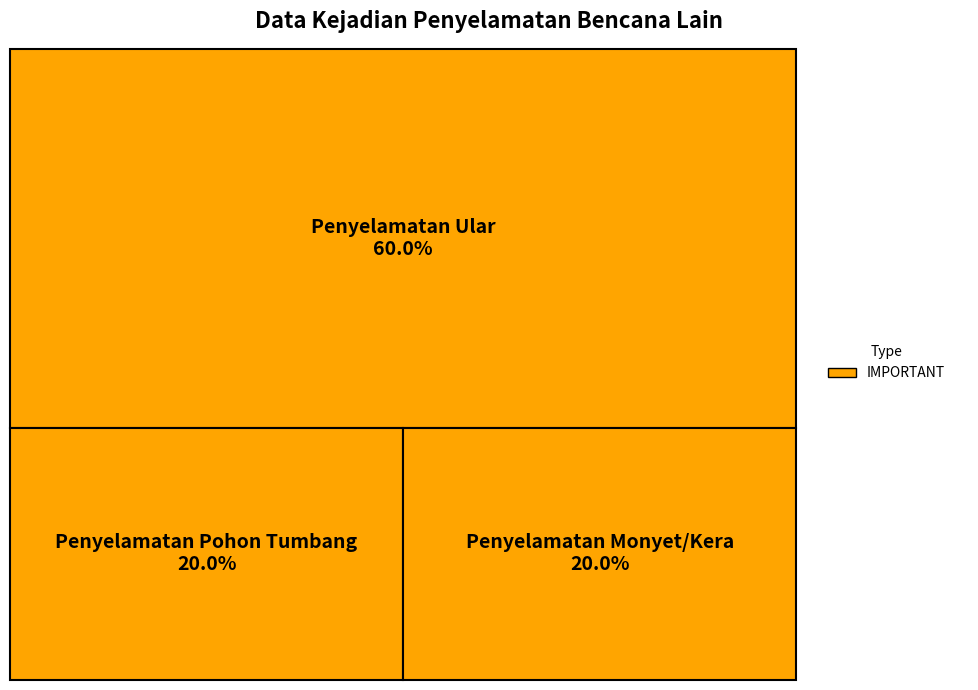

How many segments does this pie chart have?

3